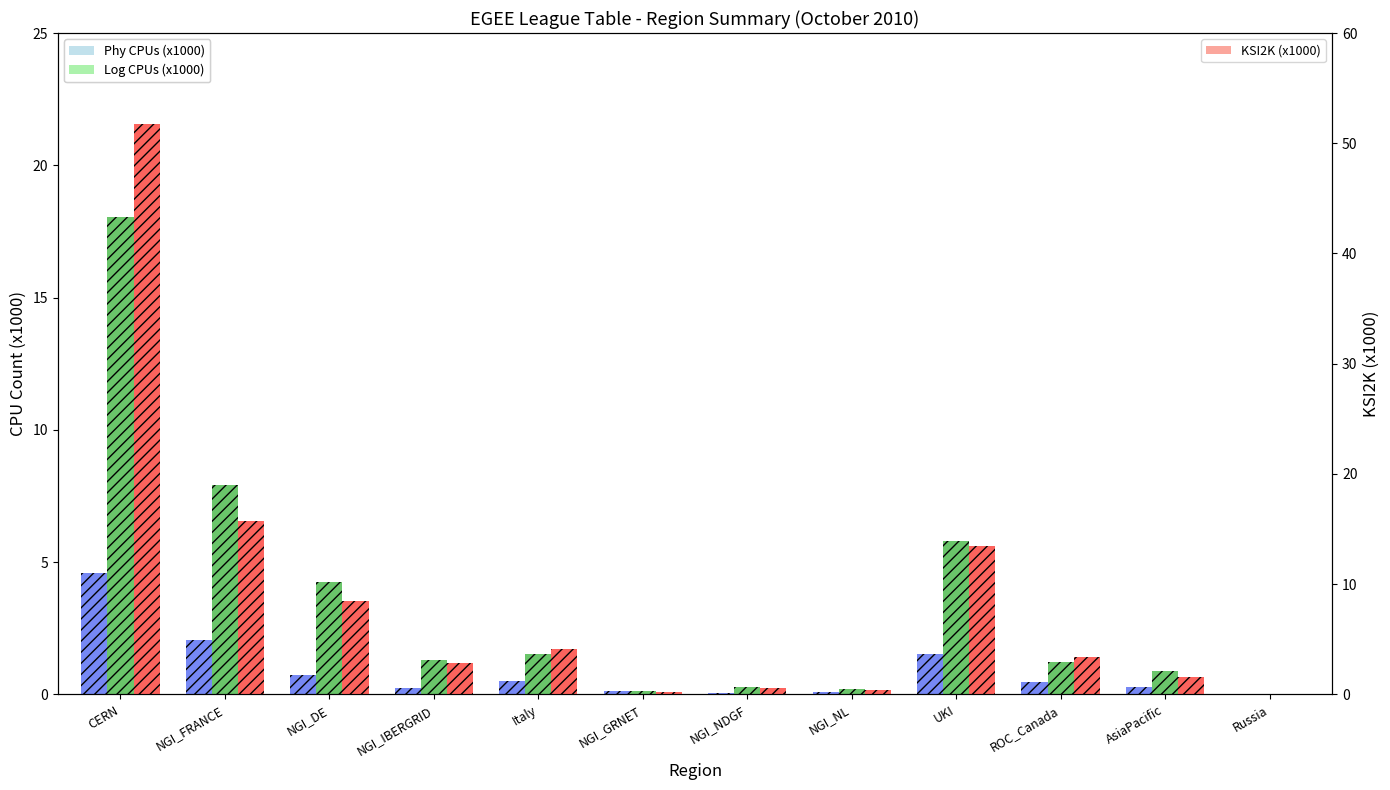

What is the label of the 2nd bar from the left?

NGI_FRANCE